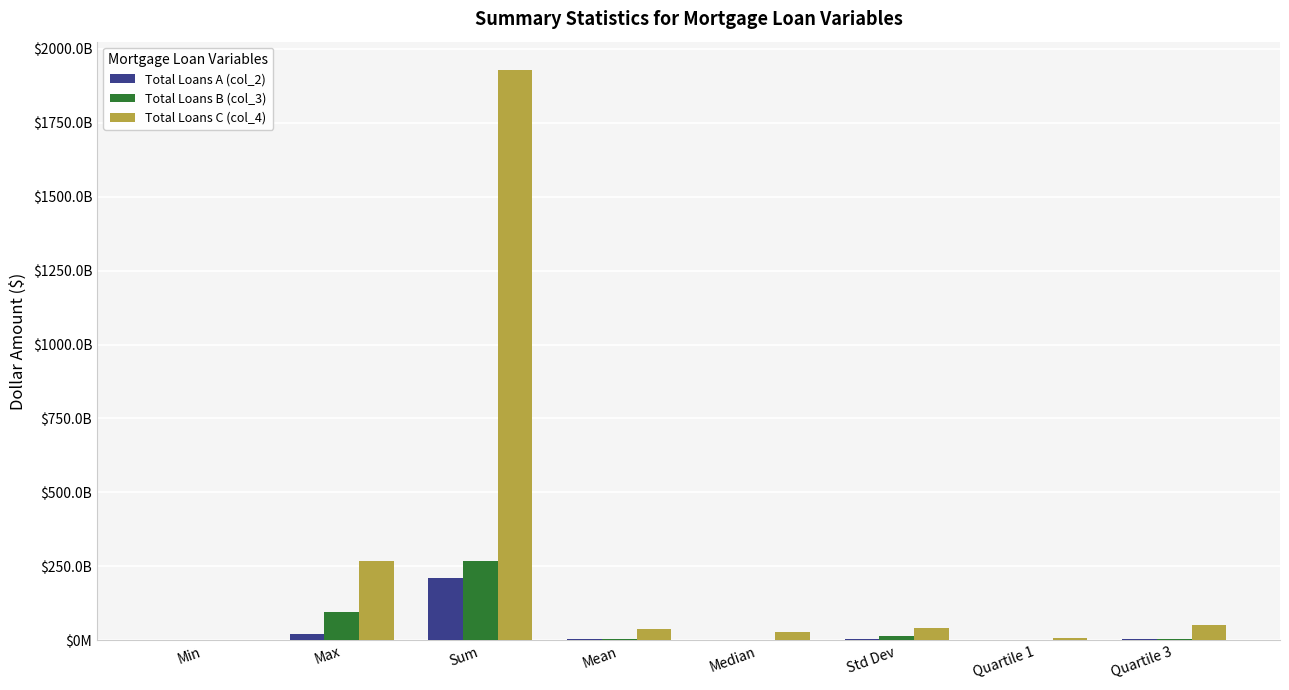

Reading right to left, what are all the values shown in this chart?

Total Loans A (col_2): Quartile 3=4596477500.0	Quartile 1=248336000.0	Std Dev=5611576451.9	Median=1805929000.0	Mean=4099738137.3	Sum=209086645000.0	Max=21577000000.0	Min=13851000.0
Total Loans B (col_3): Quartile 3=3679506500.0	Quartile 1=357261500.0	Std Dev=14292468800.7	Median=887298000.0	Mean=5234779764.7	Sum=266973768000.0	Max=95193285000.0	Min=23196000.0
Total Loans C (col_4): Quartile 3=52477733000.0	Quartile 1=9225607500.0	Std Dev=42518395575.5	Median=29404427000.0	Mean=37798165882.4	Sum=1927706460000.0	Max=267248620000.0	Min=2575783000.0